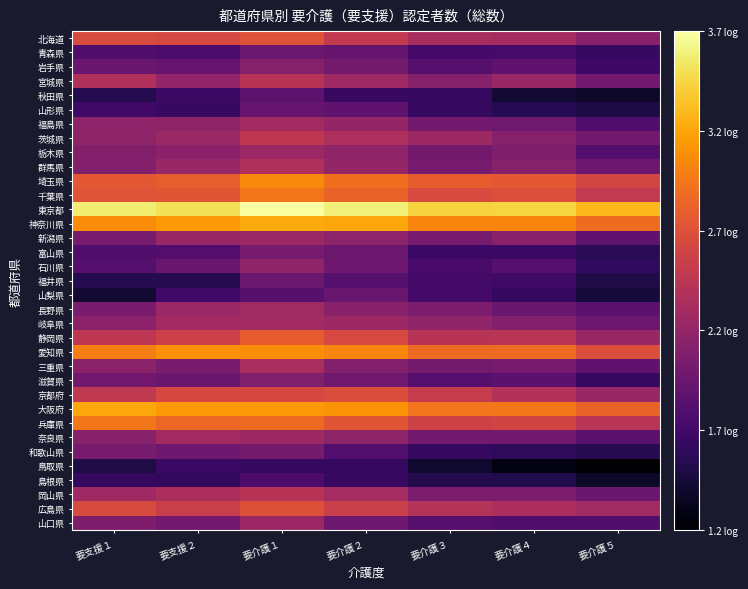

At which category is the sum across all series the highest?

要介護１